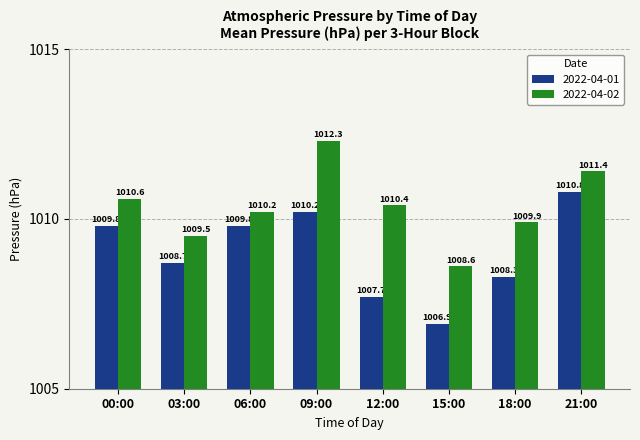

Rank the categories by 2022-04-02 value from highest to lowest.

09:00, 21:00, 00:00, 12:00, 06:00, 18:00, 03:00, 15:00